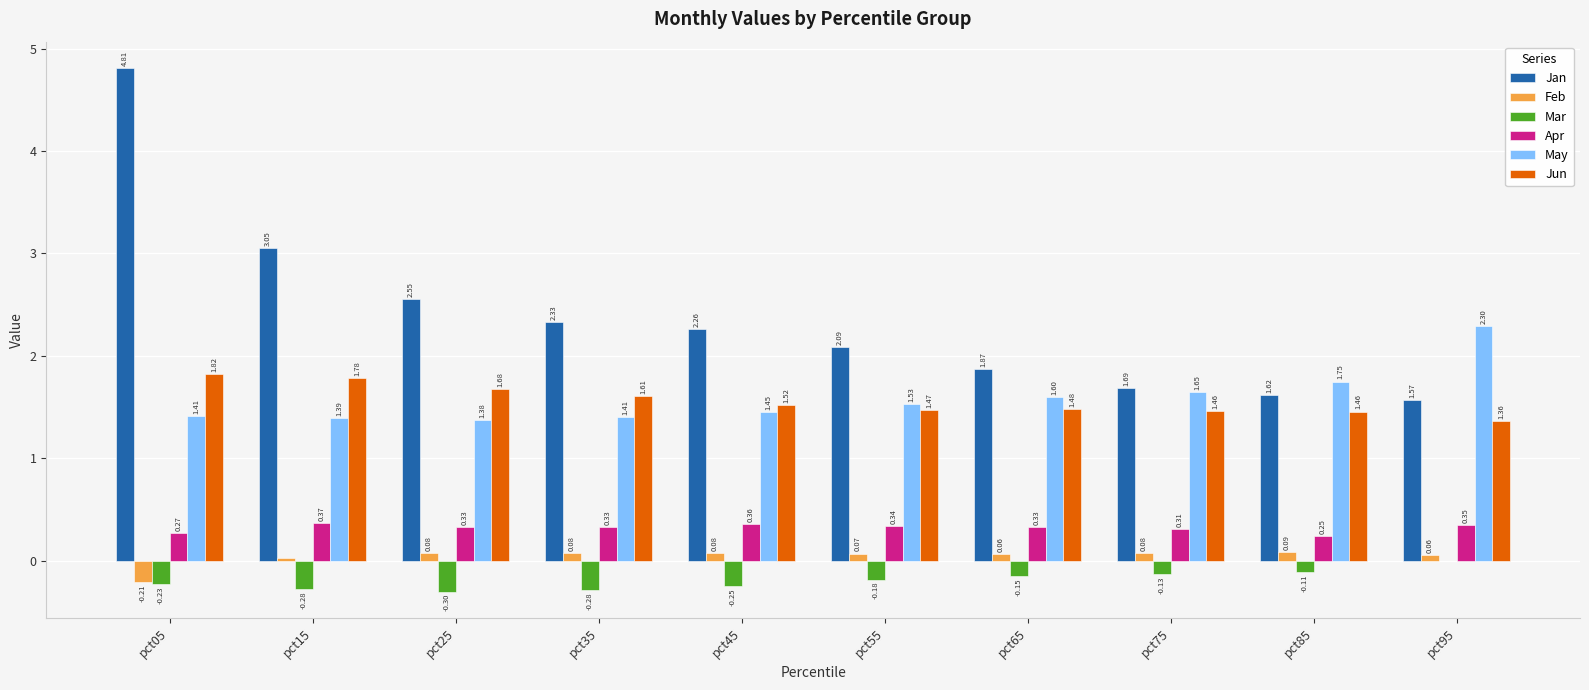

What is the spread (max minus min) of values at pct65?

2.0